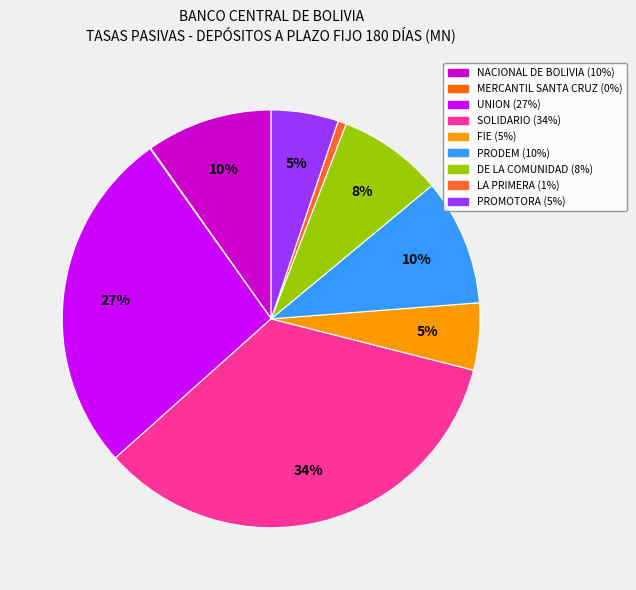

Is there any slice that represents more than half of the pie?

No